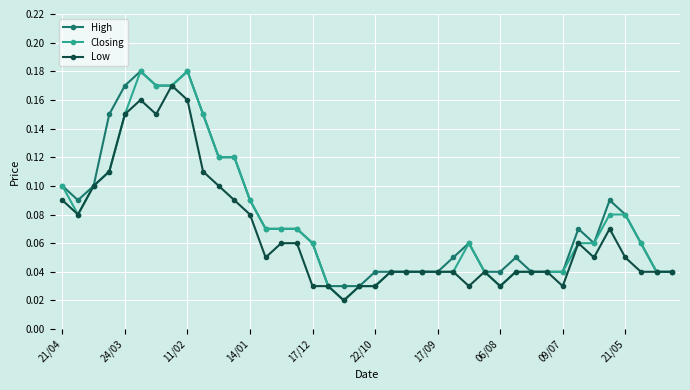

True or false: Low has more than 0 interior local peaks.

True